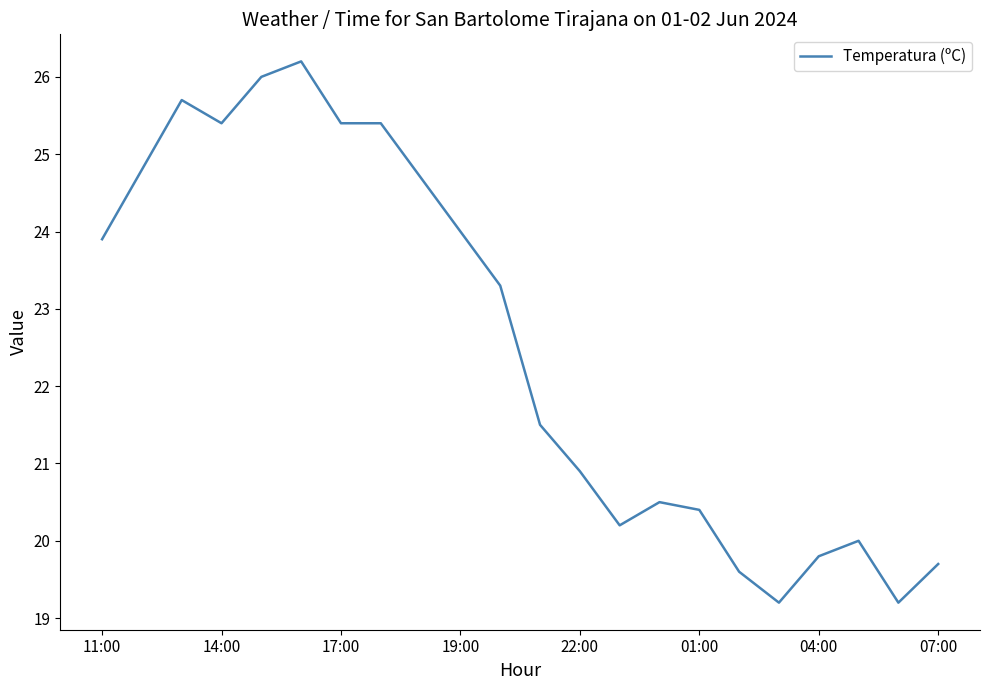

What is the difference between the maximum and minimum values?

7.0